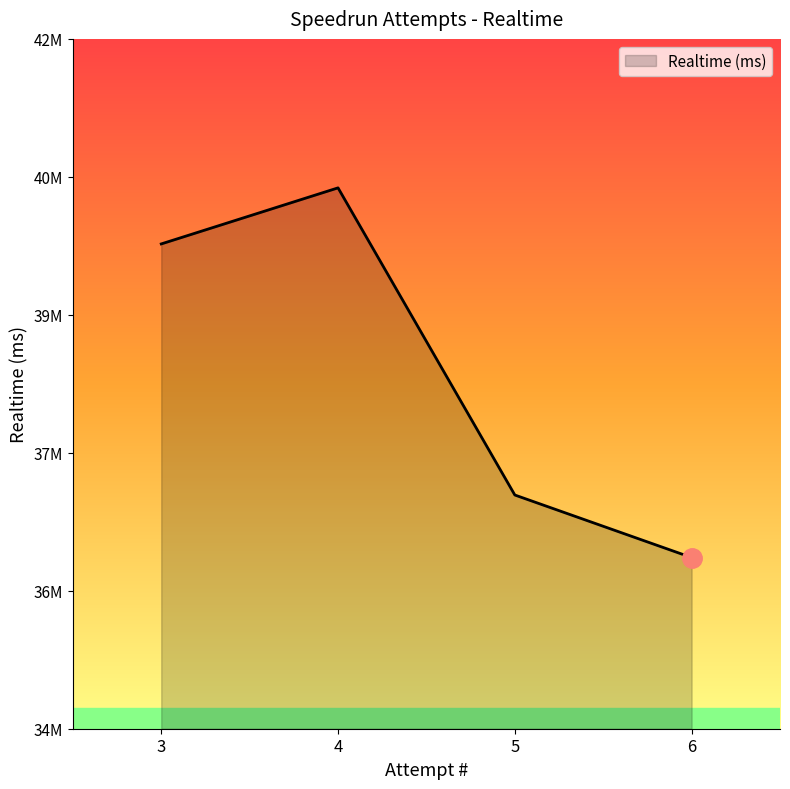

Rank the categories by value from highest to lowest.

4, 3, 5, 6